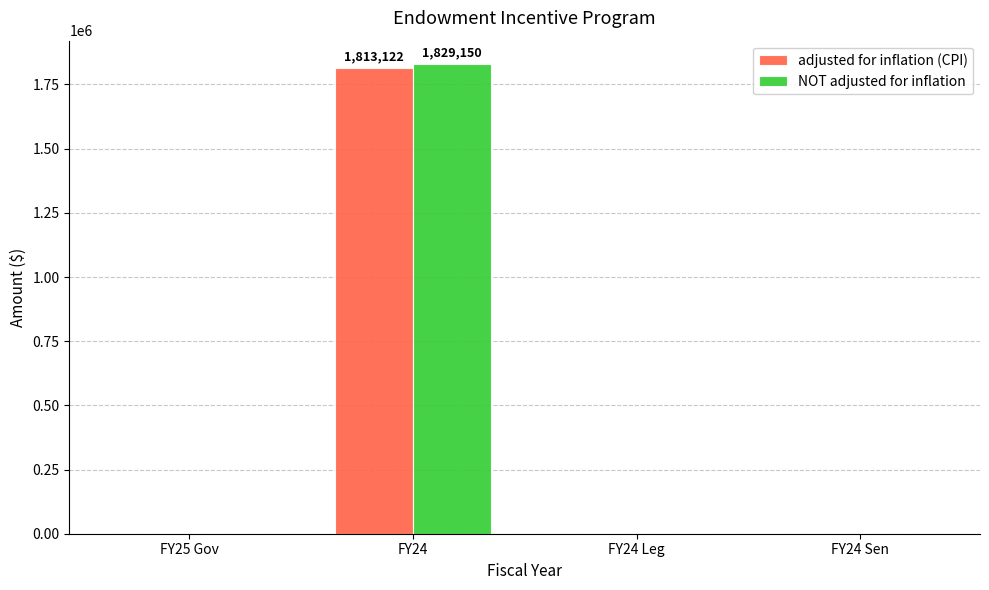

The value of adjusted for inflation (CPI) at FY24 is 2795819. True or false?

False